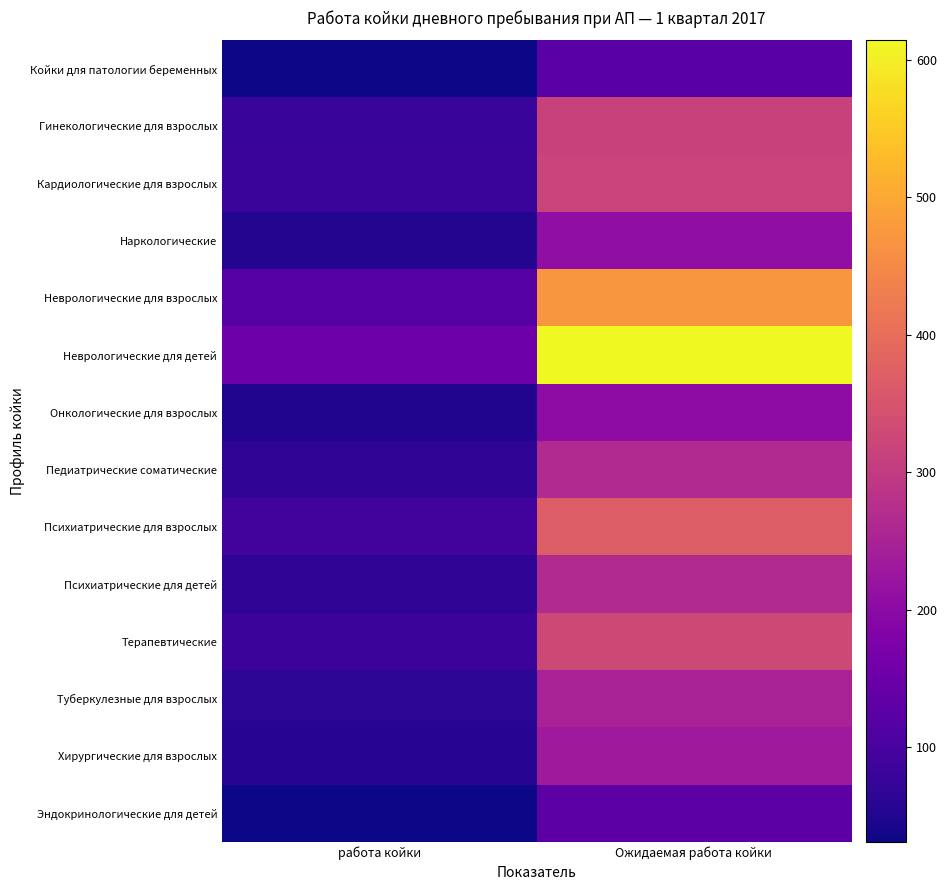

Which series changed the most between работа койки and Ожидаемая работа койки?

Неврологические для детей